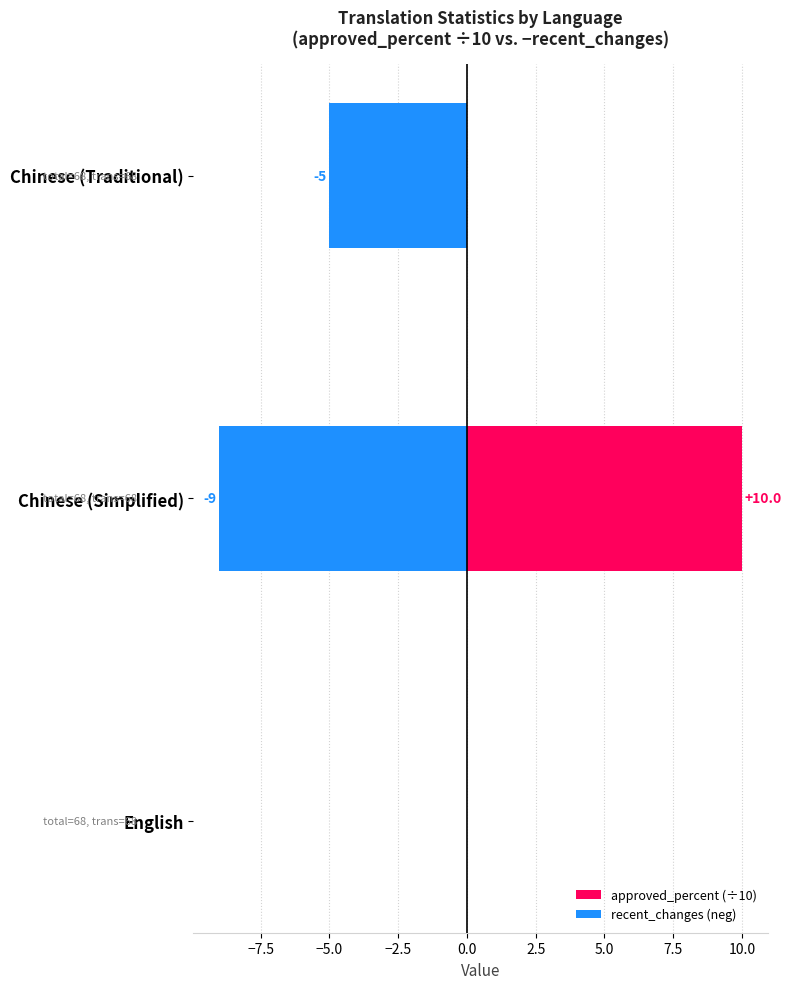

Between English and Chinese (Traditional), which series saw the biggest shift?

recent_changes (neg)